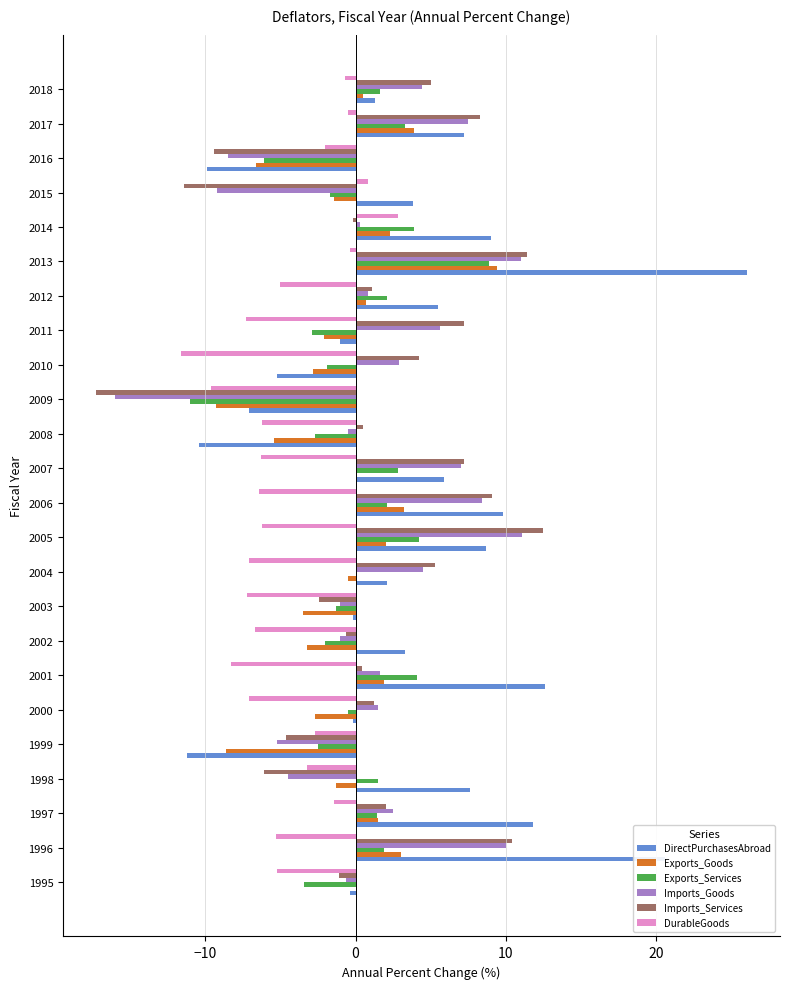

True or false: Exports_Goods has a value of -5.4 at 2008.

True